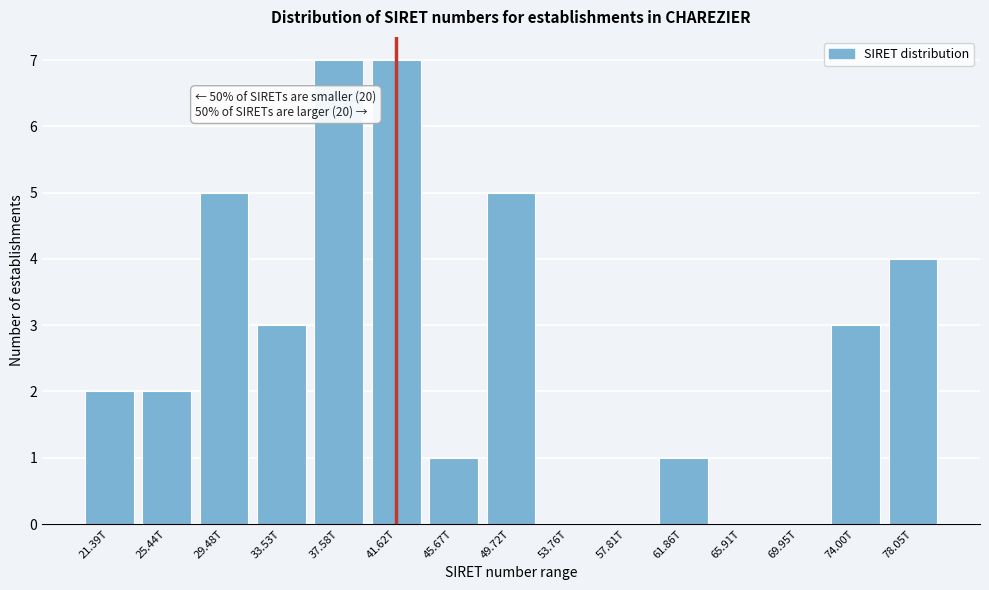

Reading left to right, extract all data points from this chart.

21.39T=2	25.44T=2	29.48T=5	33.53T=3	37.58T=7	41.62T=7	45.67T=1	49.72T=5	53.76T=0	57.81T=0	61.86T=1	65.91T=0	69.95T=0	74.00T=3	78.05T=4